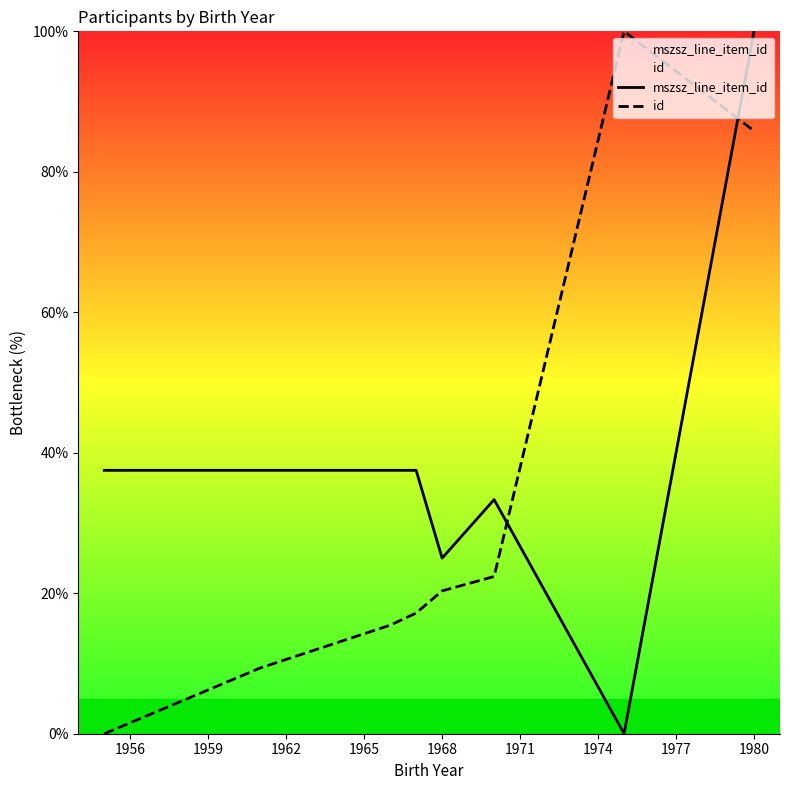

After their last crossing, which series has the higher values: mszsz_line_item_id or id?

mszsz_line_item_id